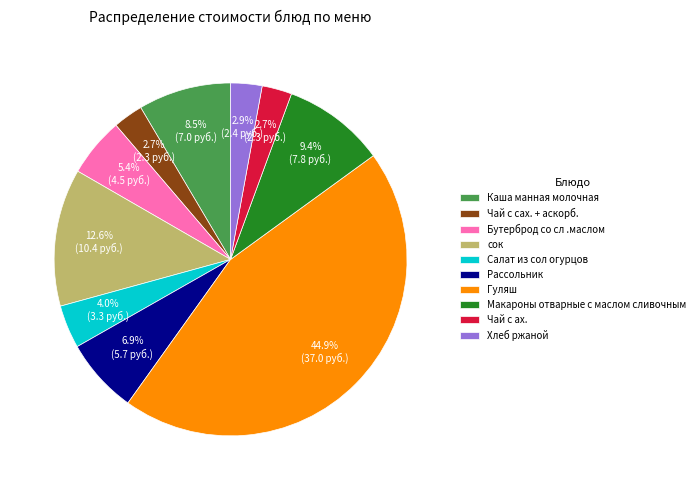

What is the ratio of the value at Каша манная молочная to the value at Макароны отварные с маслом сливочным?

0.9